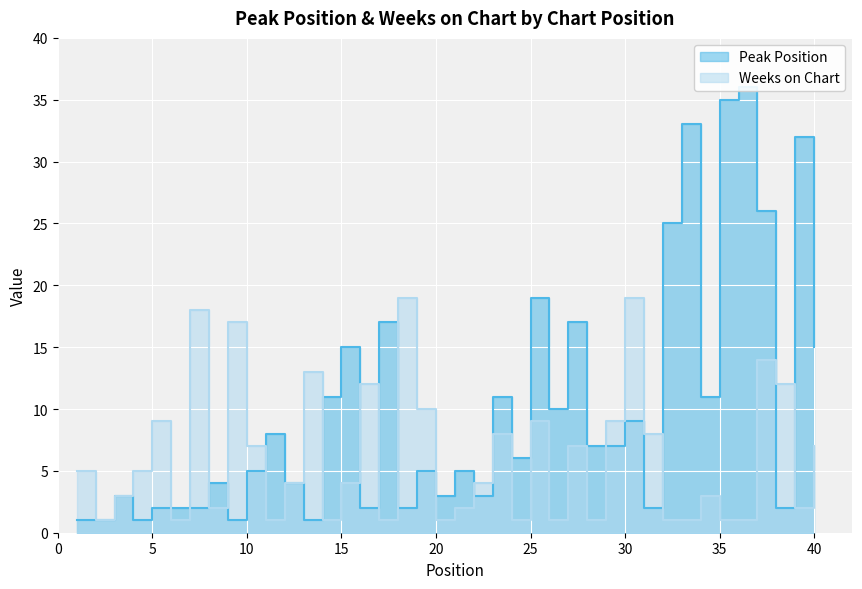

At which category does the chart reach its minimum across all series?

1